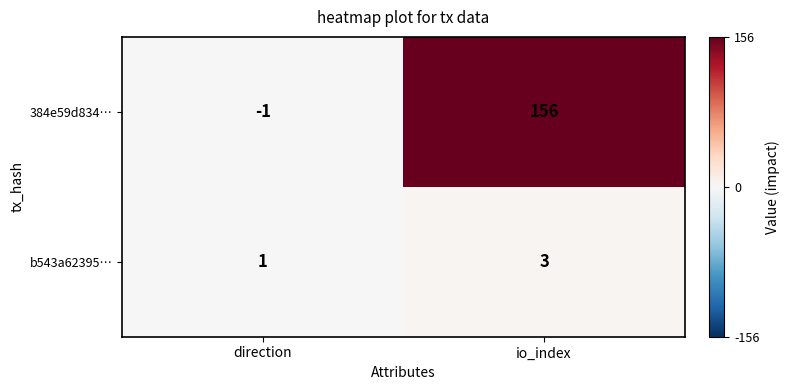

What is the difference between the 384e59d834… values at direction and io_index?

157